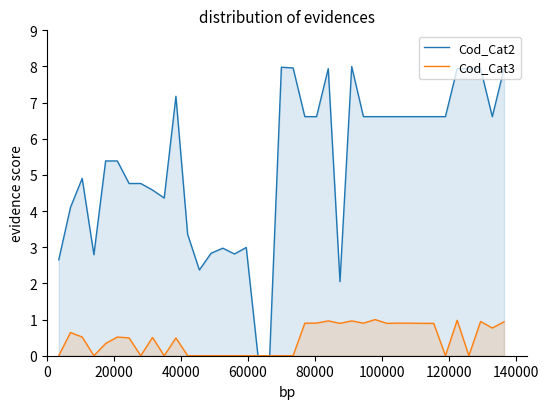

How many interior local valleys does the Cod_Cat2 series have?

6